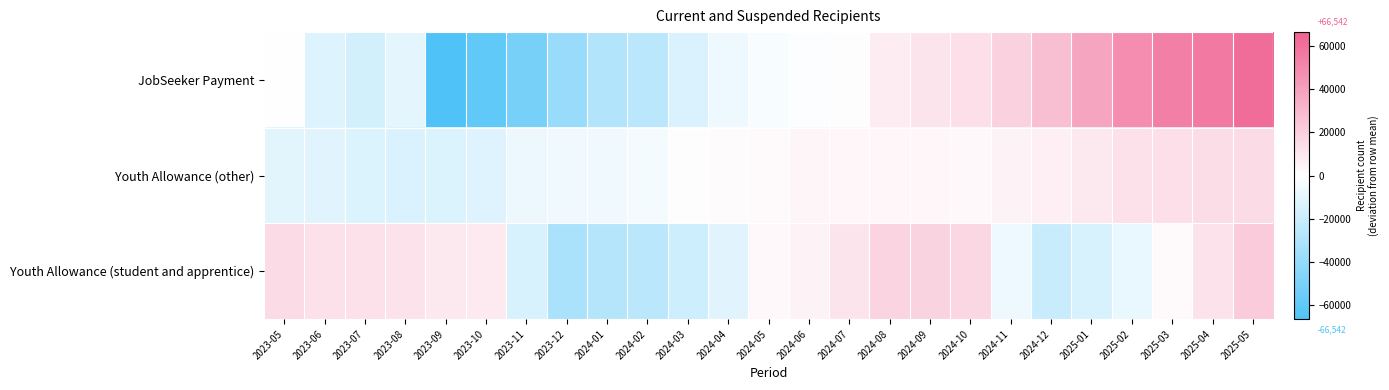

At which category does the chart reach its minimum across all series?

2023-09